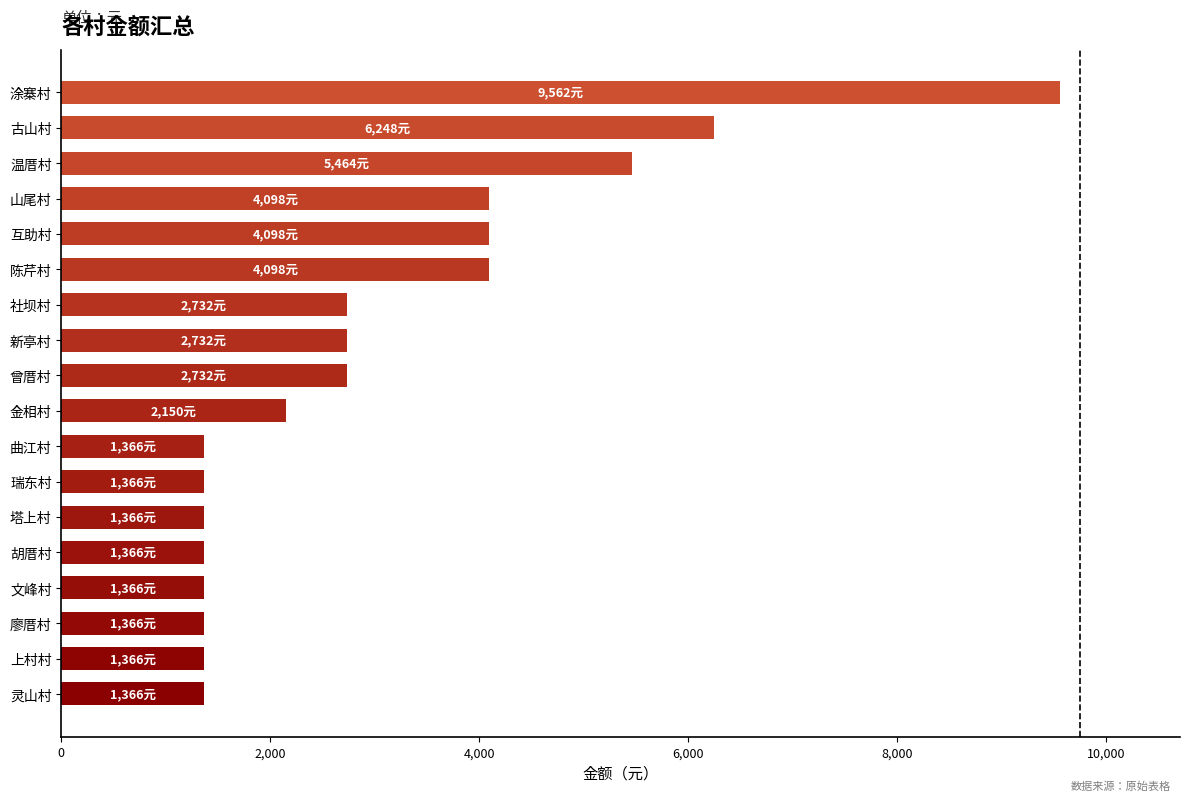

Does the chart contain any negative values?

No